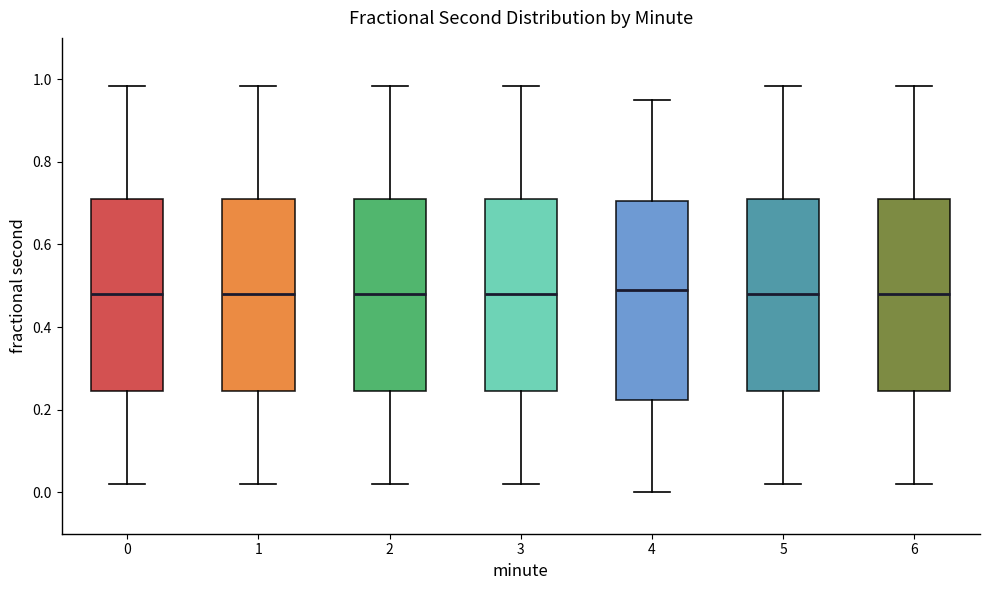

Reading left to right, transcribe this box plot: for each box, give where its median line is, the range the box spans, and where its two whiskers end, as read against the y-axis. The values are not printed on the chart, so give them approximately, as read against the axis.

0: median 0.48, box 0.24 to 0.70, whiskers 0.02 to 0.98
1: median 0.48, box 0.24 to 0.70, whiskers 0.02 to 0.98
2: median 0.48, box 0.24 to 0.70, whiskers 0.02 to 0.98
3: median 0.48, box 0.24 to 0.70, whiskers 0.02 to 0.98
4: median 0.50, box 0.22 to 0.70, whiskers 0.00 to 0.96
5: median 0.48, box 0.24 to 0.70, whiskers 0.02 to 0.98
6: median 0.48, box 0.24 to 0.70, whiskers 0.02 to 0.98